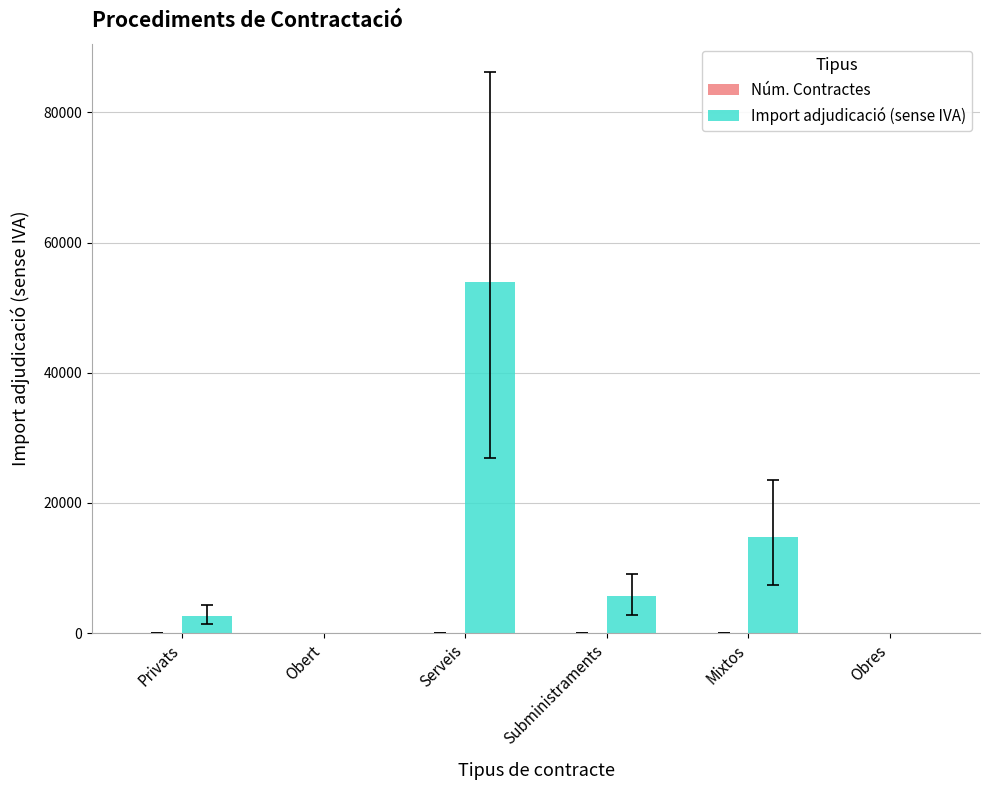

At which category is the sum across all series the highest?

Serveis